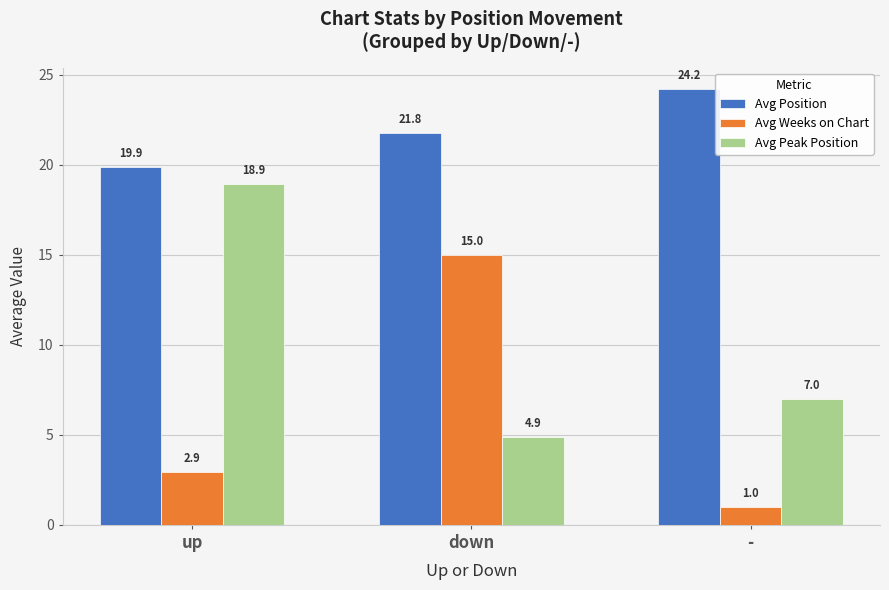

Is the value of Avg Position at - greater than the value of Avg Weeks on Chart at down?

Yes